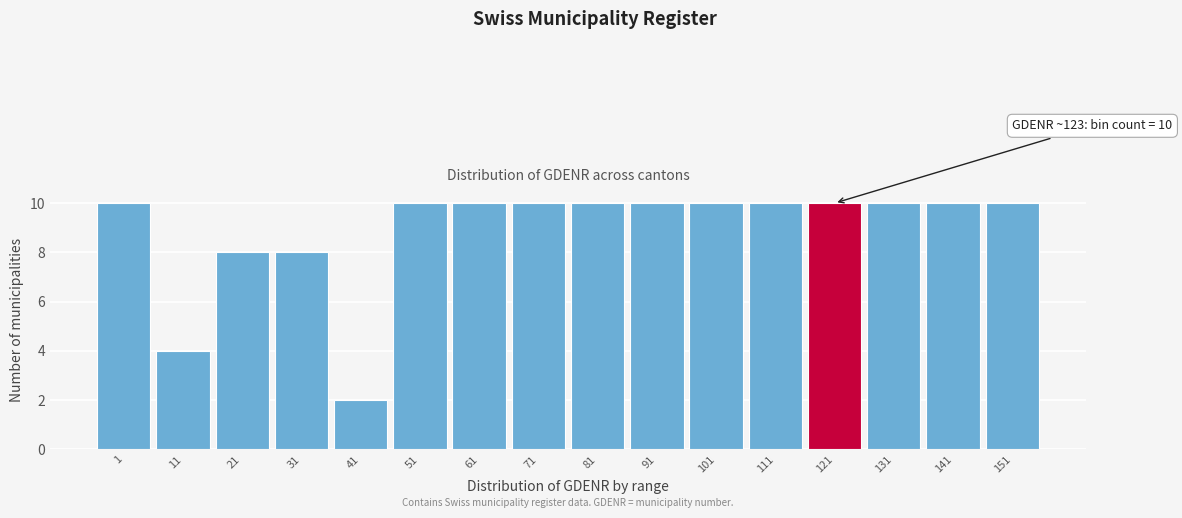

Reading left to right, transcribe all the data shown in this chart.

10	4	8	8	2	10	10	10	10	10	10	10	10	10	10	10